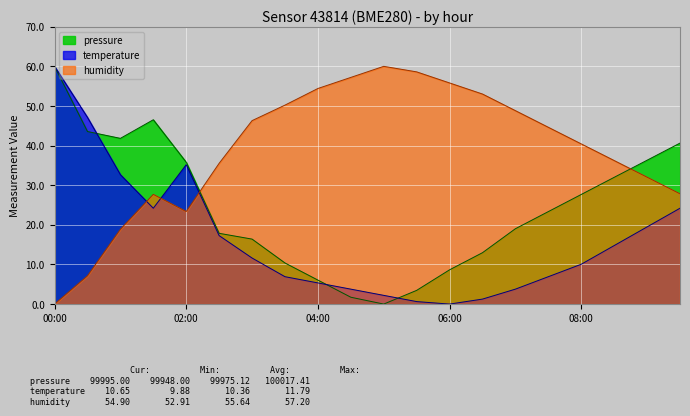

What is the maximum value for temperature?

60.0